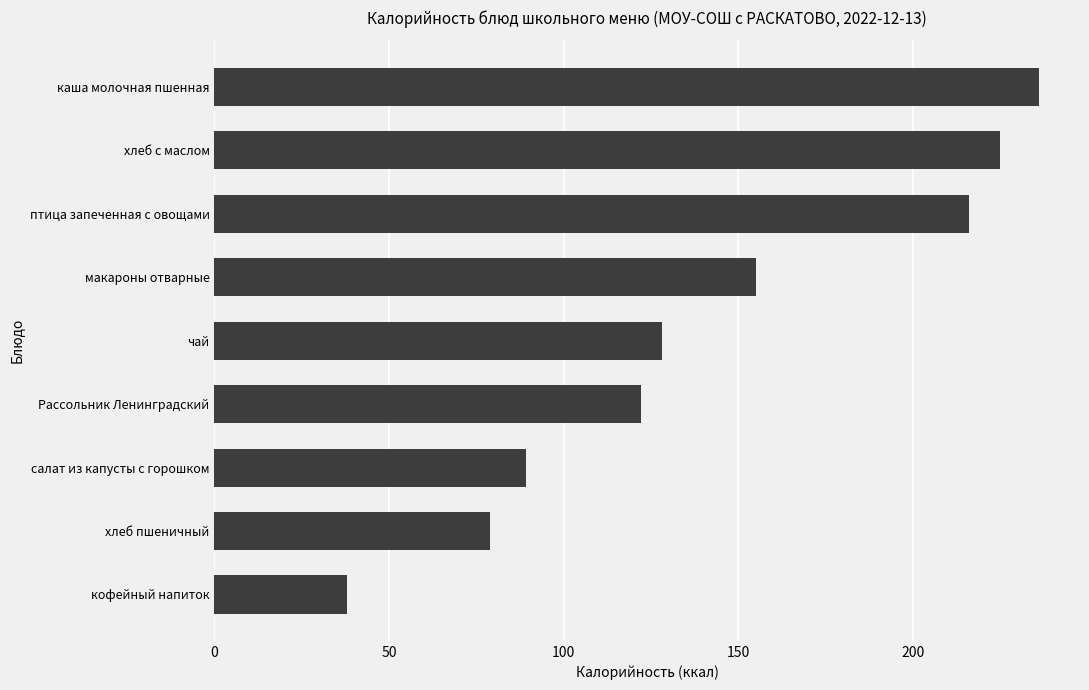

True or false: the data shows 71.6 at хлеб с маслом.

False